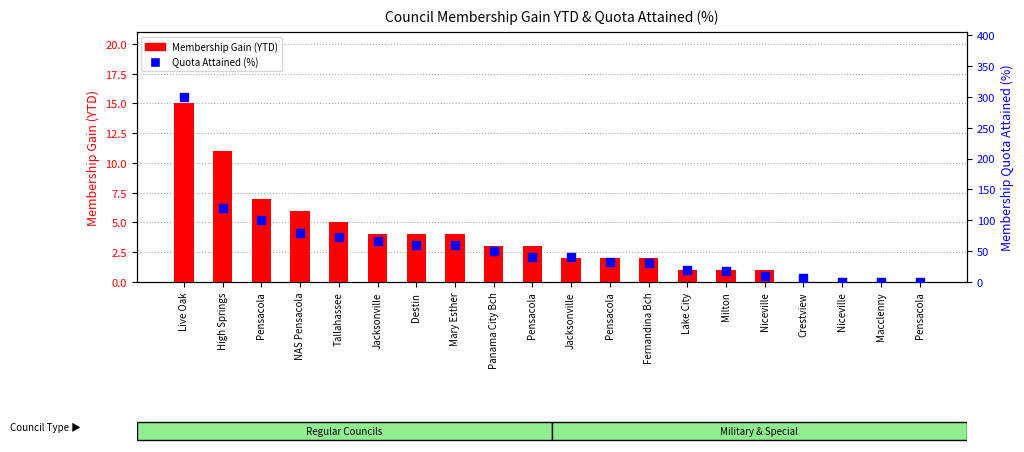

What is the total value across all series at Mary Esther?

64